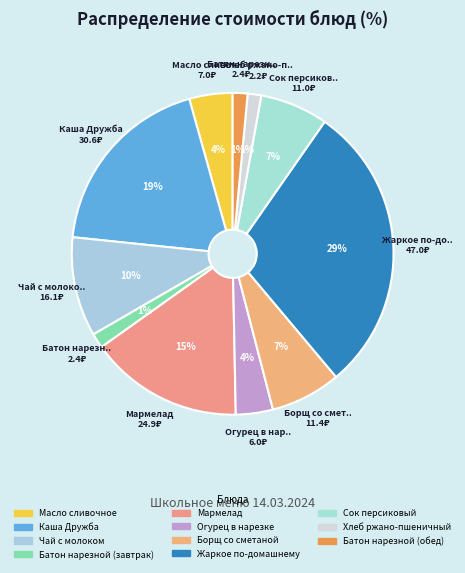

Which category has the smallest portion of the pie?

Хлеб ржано-пшеничный